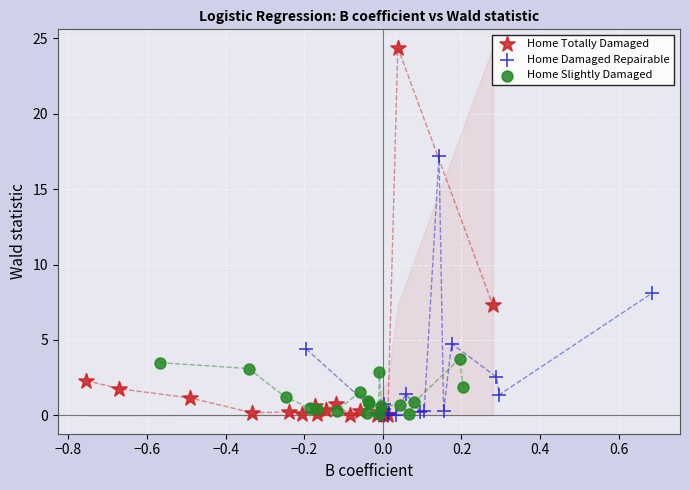

Which series has the largest Y range (max minus min)?

Home Totally Damaged